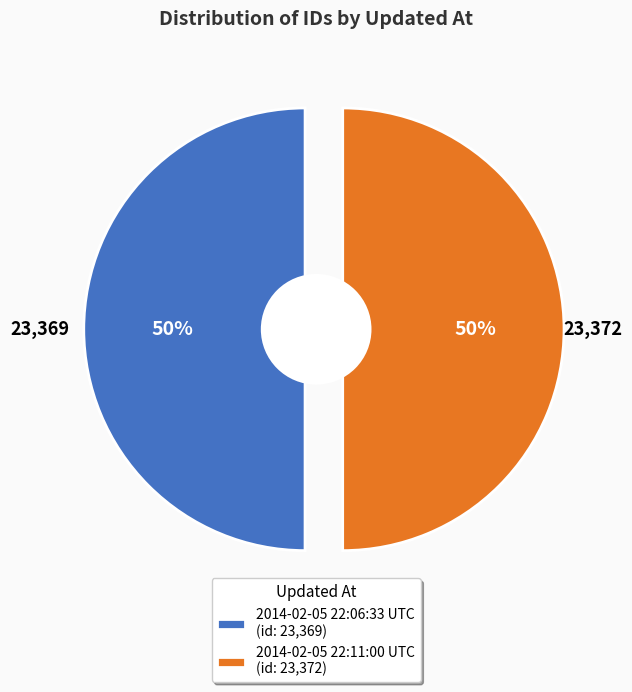

Which slice is the largest?

2014-02-05 22:11:00 UTC